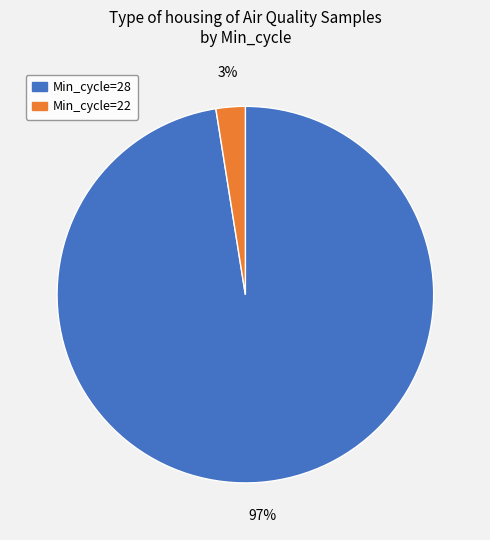

To the nearest percent, what percentage of the pie is Min_cycle=22?

3%